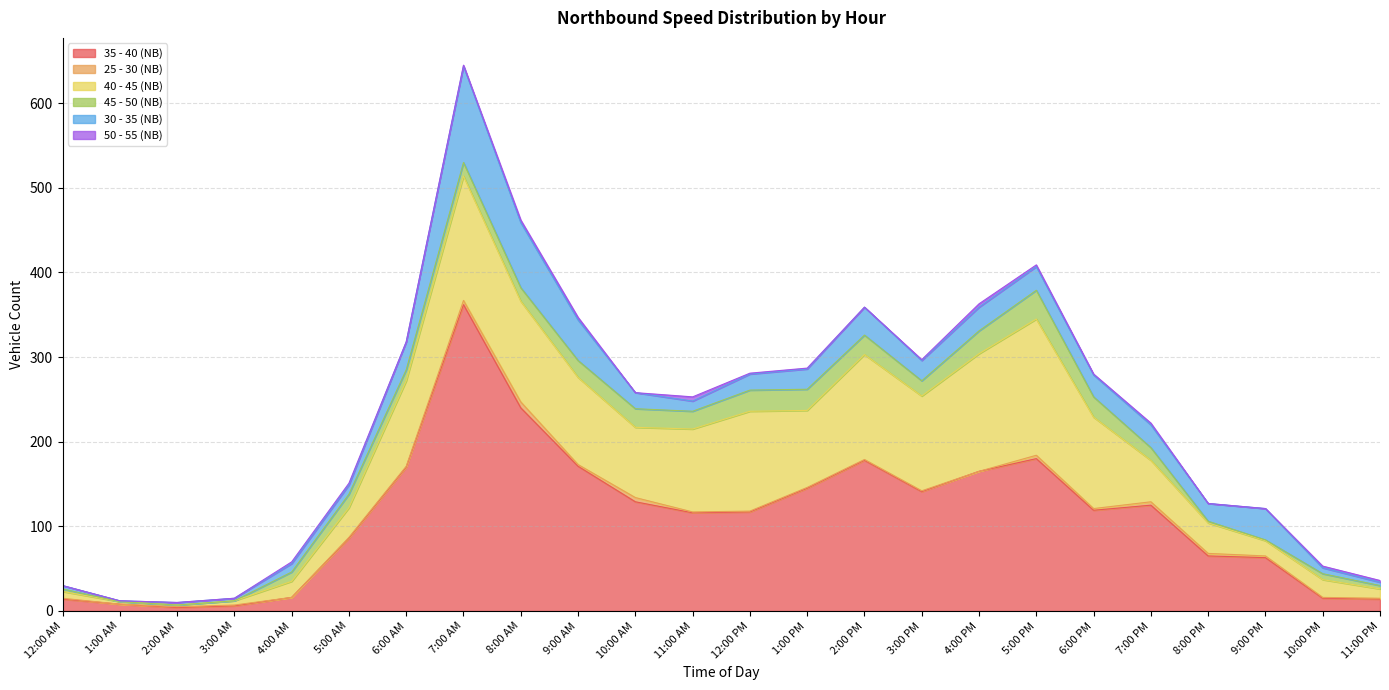

How many lines are shown in the chart?

6